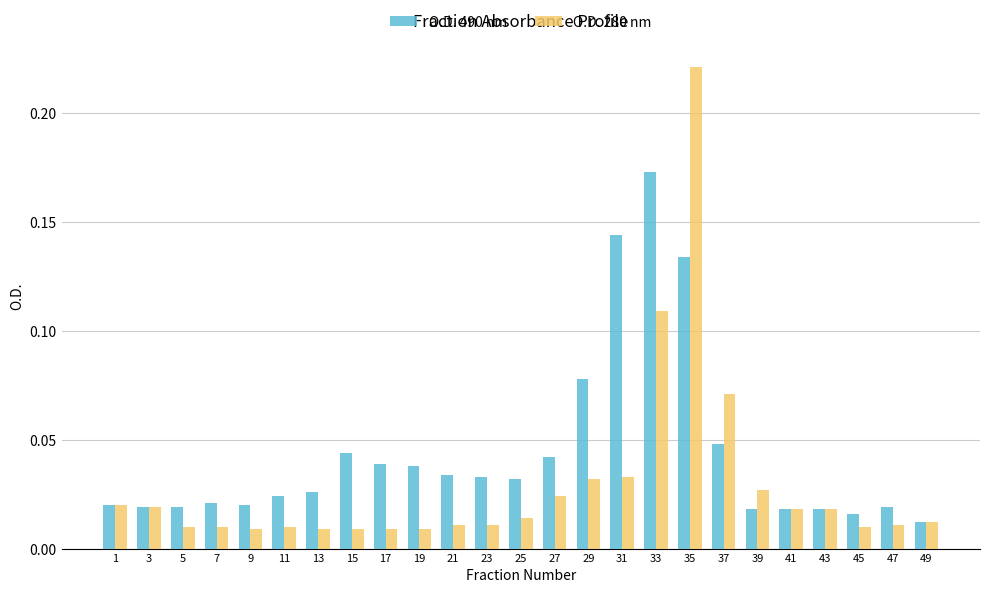

Rank the series by their maximum value, from lowest to highest.

O.D. 490 nm, O.D. 280 nm